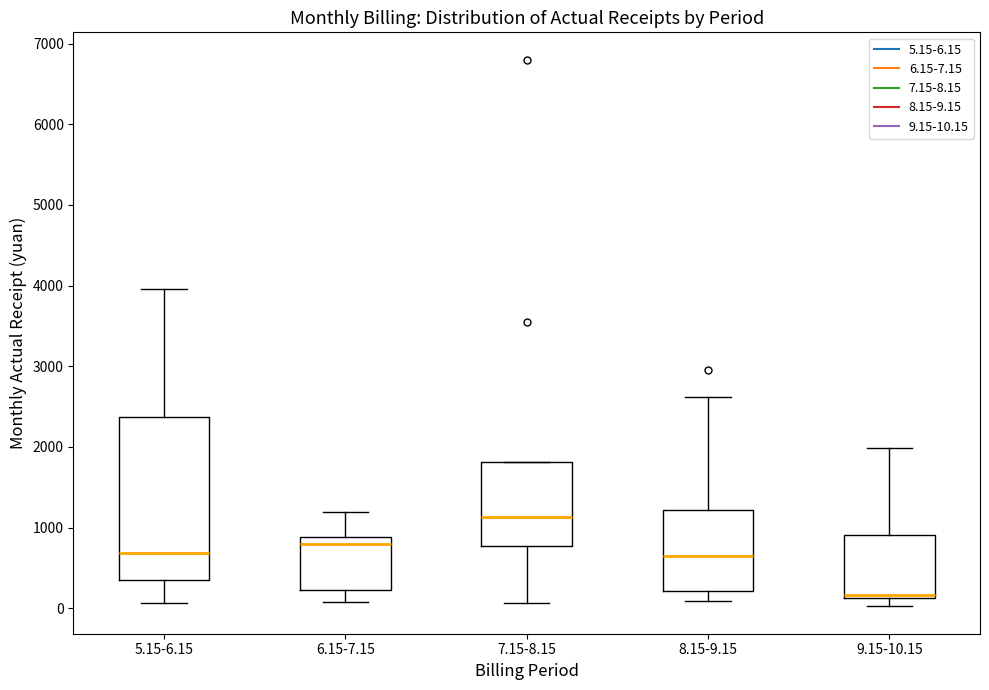

Reading left to right, read every box against the y-axis: the position of its median line, the range the box covers, and the ends of its whiskers. The values are not printed on the chart, so give them approximately, as read against the axis.

5.15-6.15: median 700, box 400 to 2400, whiskers 100 to 4000
6.15-7.15: median 800, box 200 to 900, whiskers 100 to 1200
7.15-8.15: median 1100, box 800 to 1800, whiskers 100 to 1800
8.15-9.15: median 700, box 200 to 1200, whiskers 100 to 2600
9.15-10.15: median 200, box 100 to 900, whiskers 0 to 2000